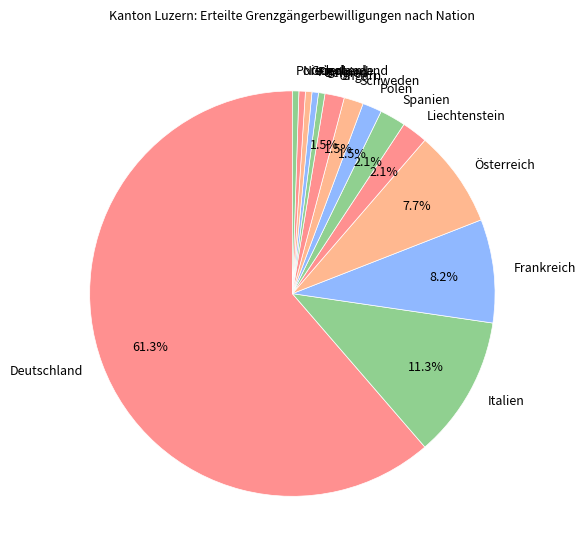

To the nearest percent, what is the difference between the largest and smallest slice percentages?

61%